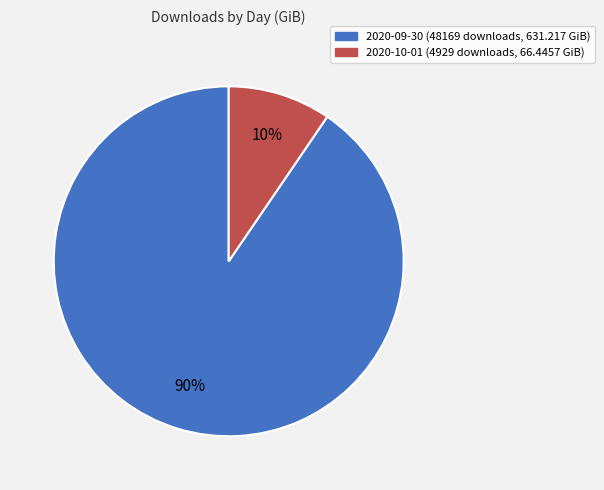

Is there a majority slice in this chart?

Yes